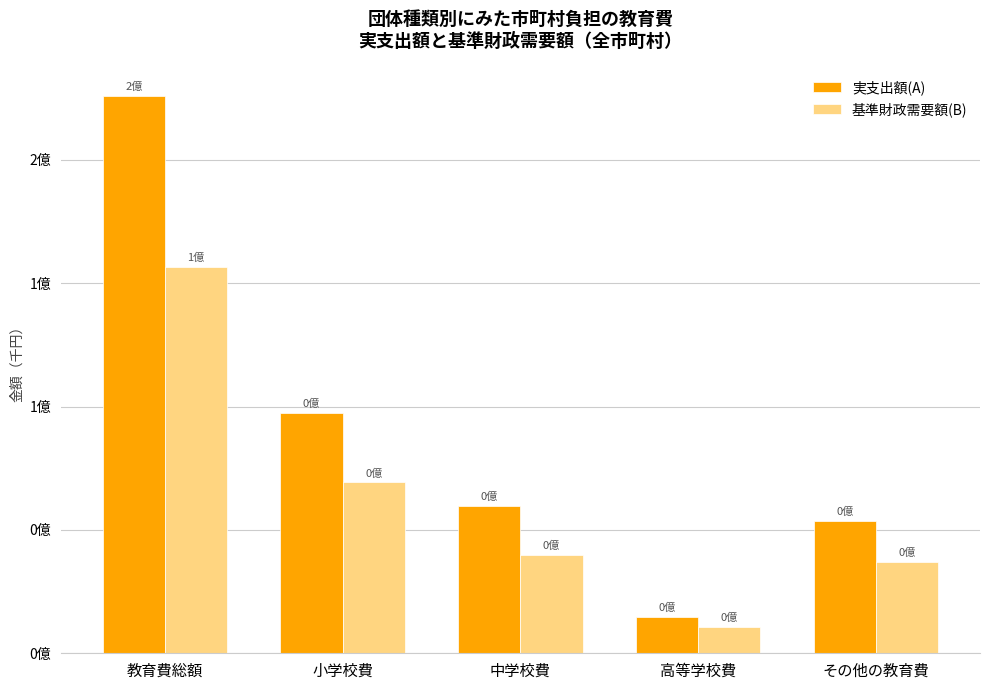

Does the chart contain any negative values?

No